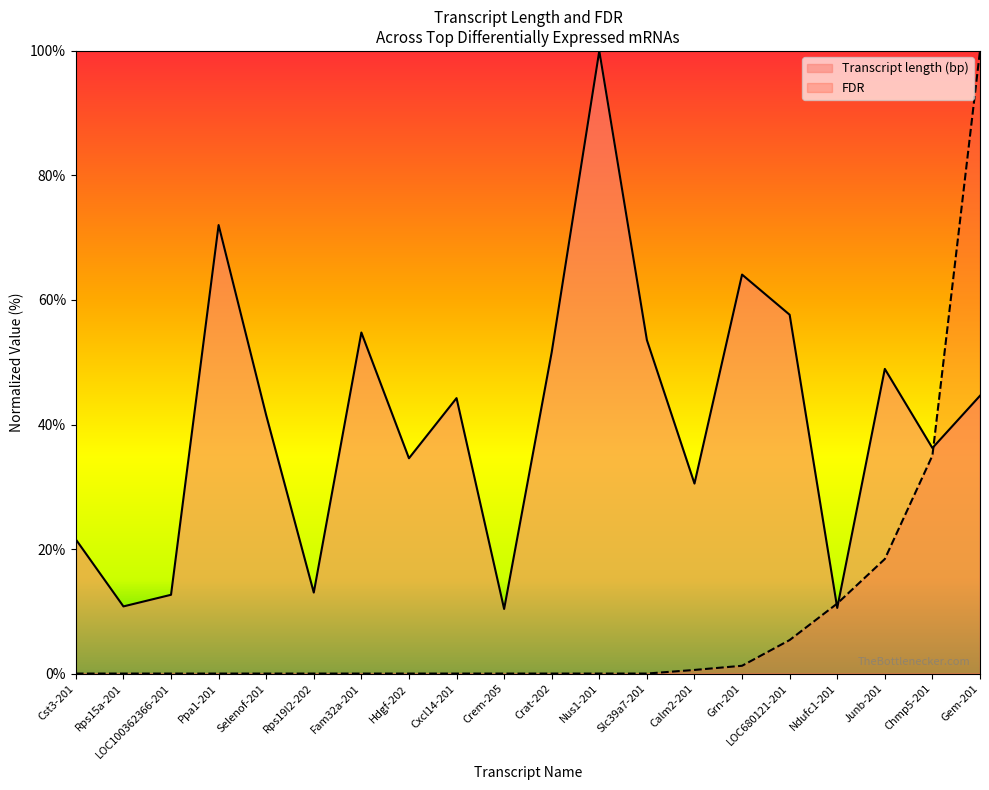

At LOC680121-201, list the series in order from smallest to largest.

FDR, Transcript length (bp)